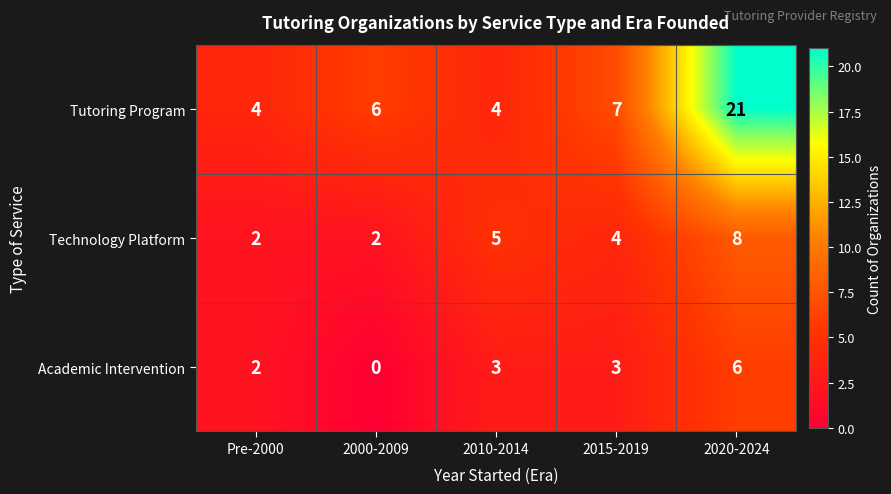

Which series has the largest total across all categories?

Tutoring Program